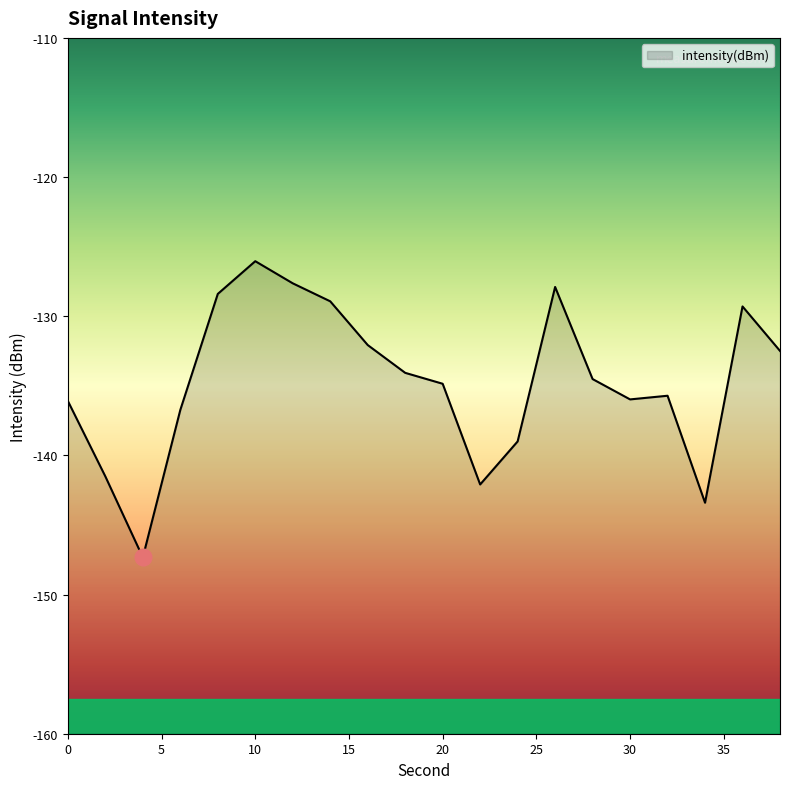

Reading left to right, transcribe all the data shown in this chart.

0=-136.1	2=-141.5	4=-147.3	6=-136.7	8=-128.4	10=-126.0	12=-127.6	14=-128.9	16=-132.1	18=-134.1	20=-134.9	22=-142.1	24=-139.0	26=-127.9	28=-134.5	30=-136.0	32=-135.7	34=-143.4	36=-129.3	38=-132.5